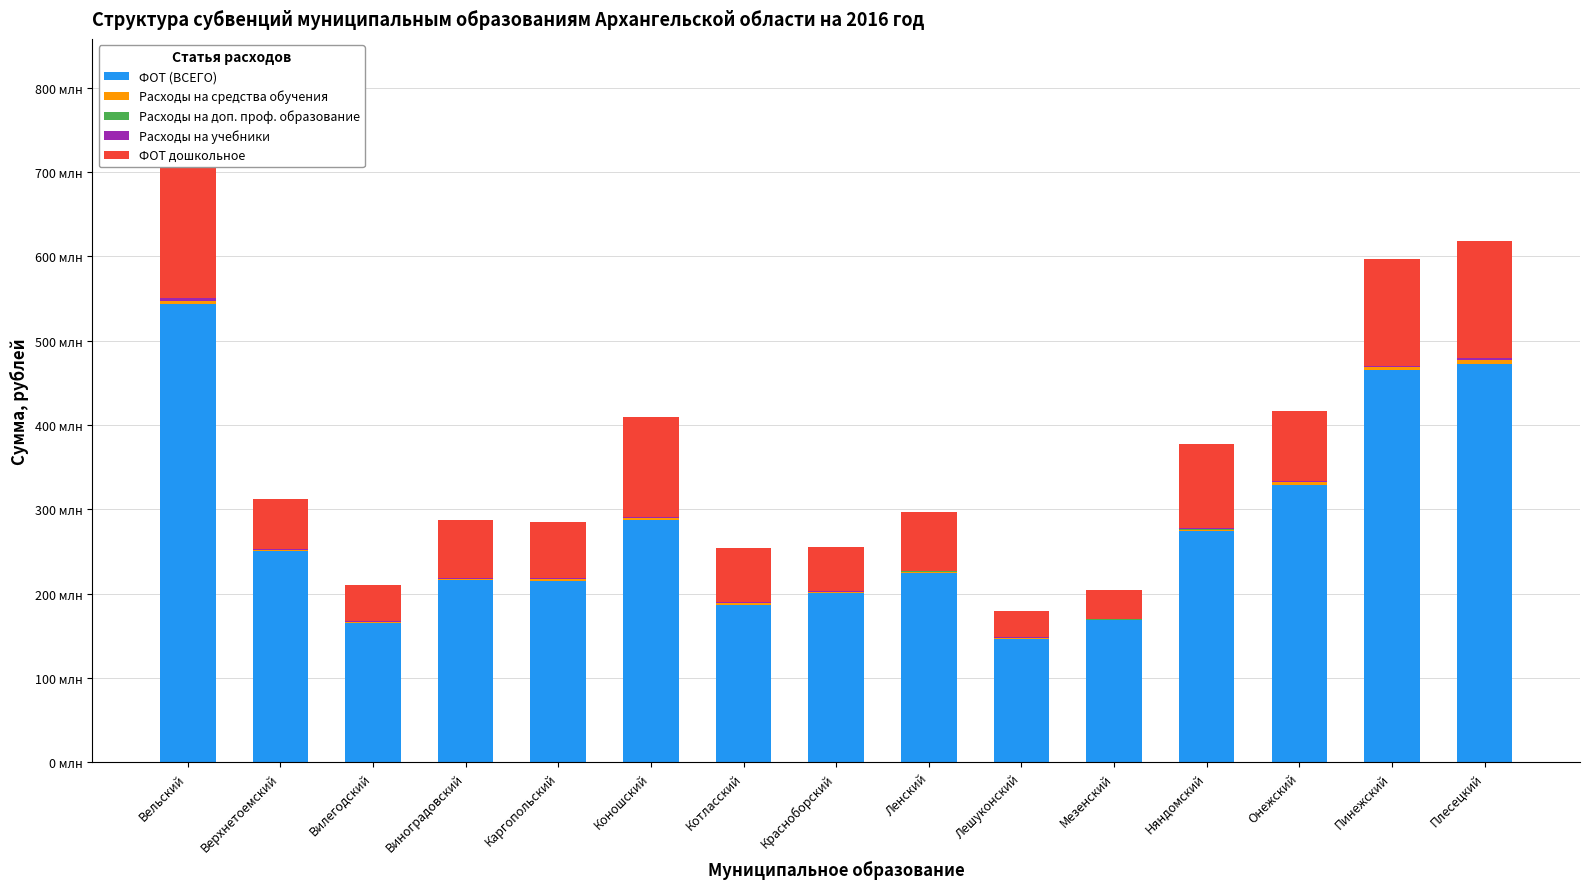

Does the chart contain any negative values?

No